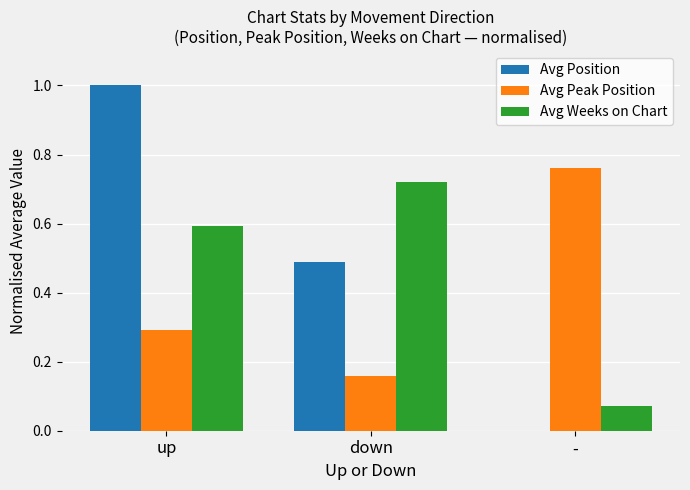

What value does the Avg Peak Position series have at up?

0.3